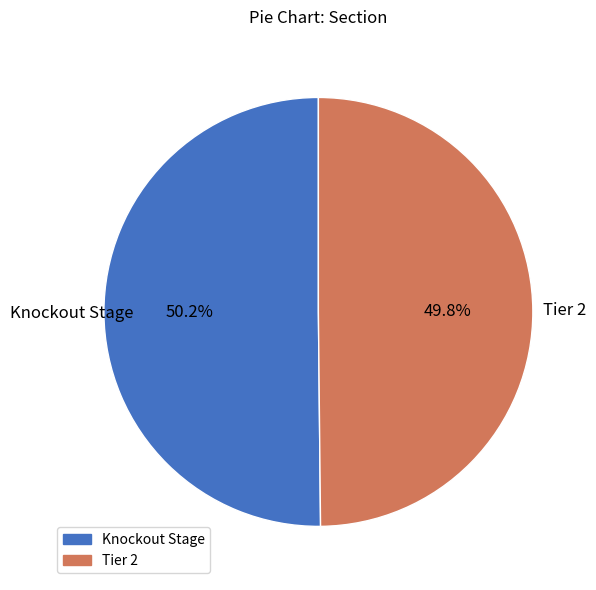

What is the ratio of the value at Knockout Stage to the value at Tier 2?

1.0